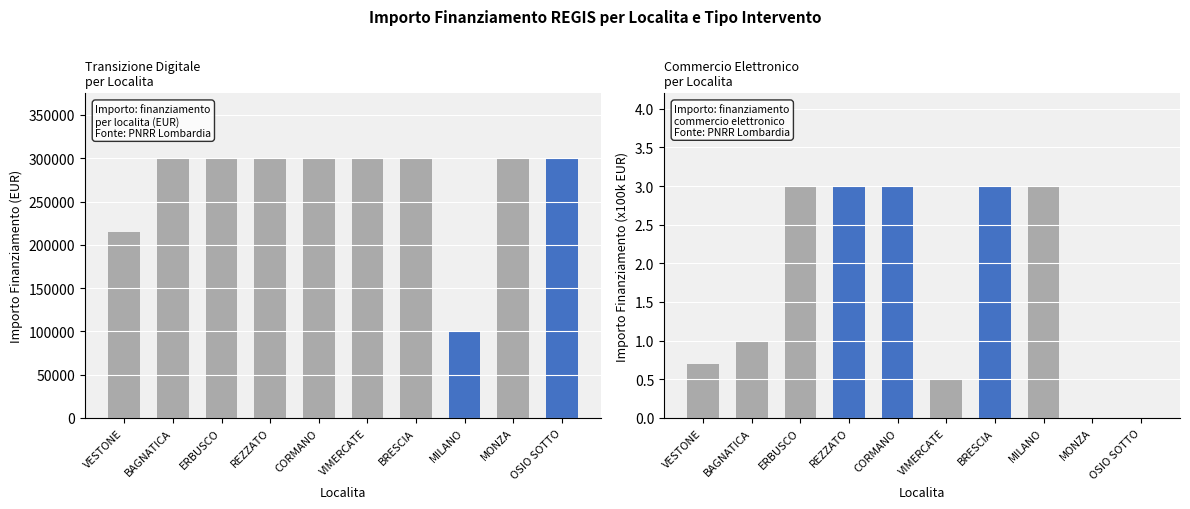

How many values in Sviluppo commercio elettronico are above zero?

8